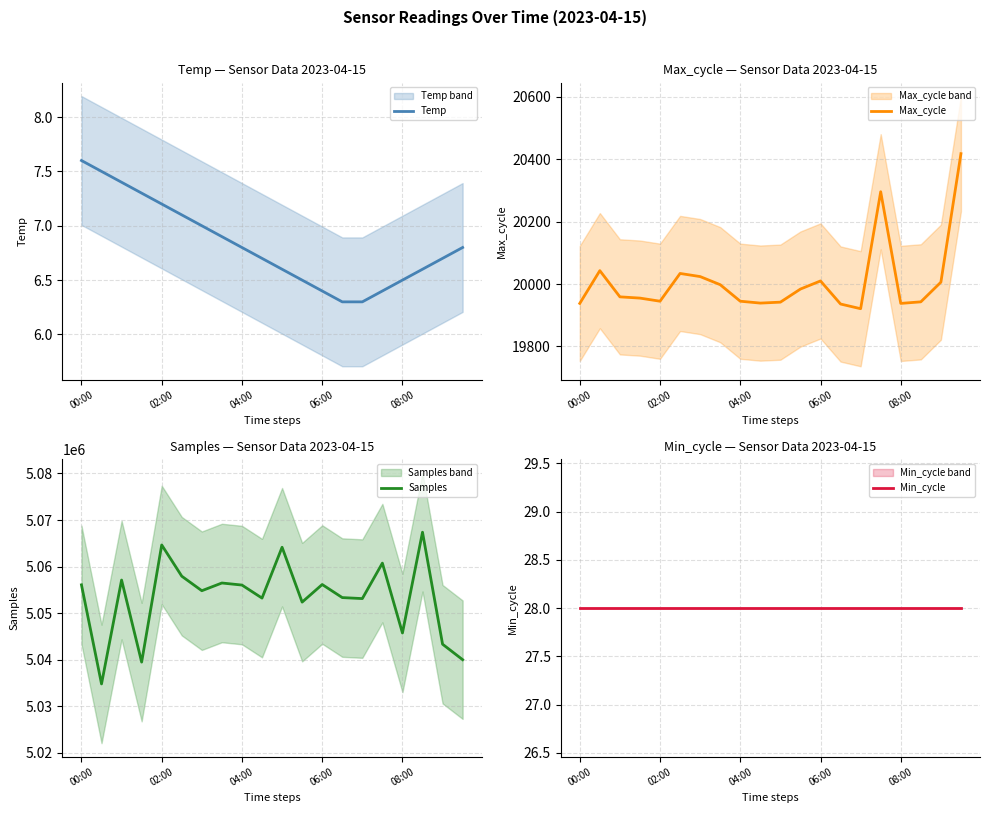

At 7, list the series in order from smallest to largest.

Temp, Min_cycle, Max_cycle, Samples